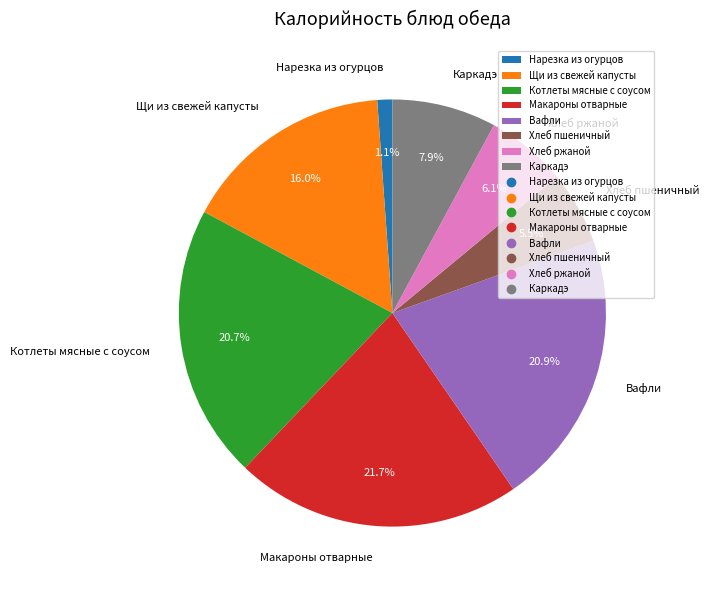

To the nearest percent, what is the combined percentage of Хлеб пшеничный and Хлеб ржаной?

12%